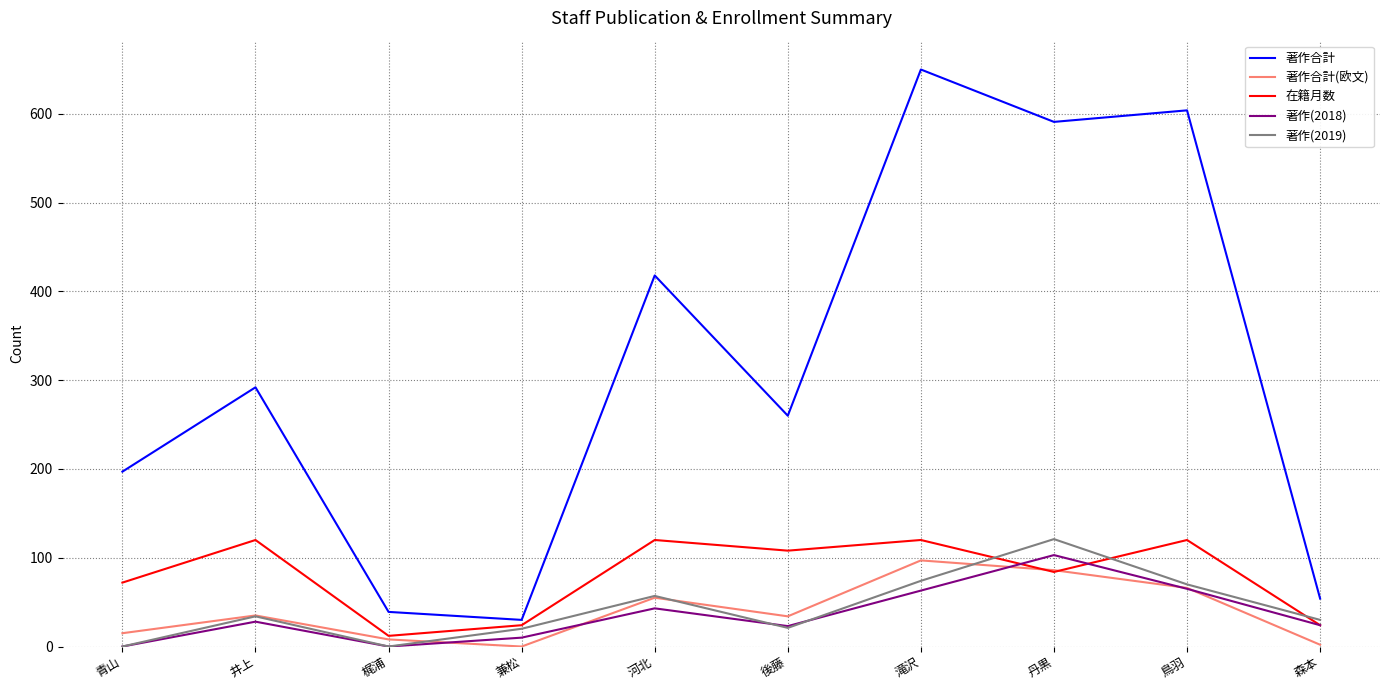

The 著作(2018) series shows 0 at 梶浦. True or false?

True